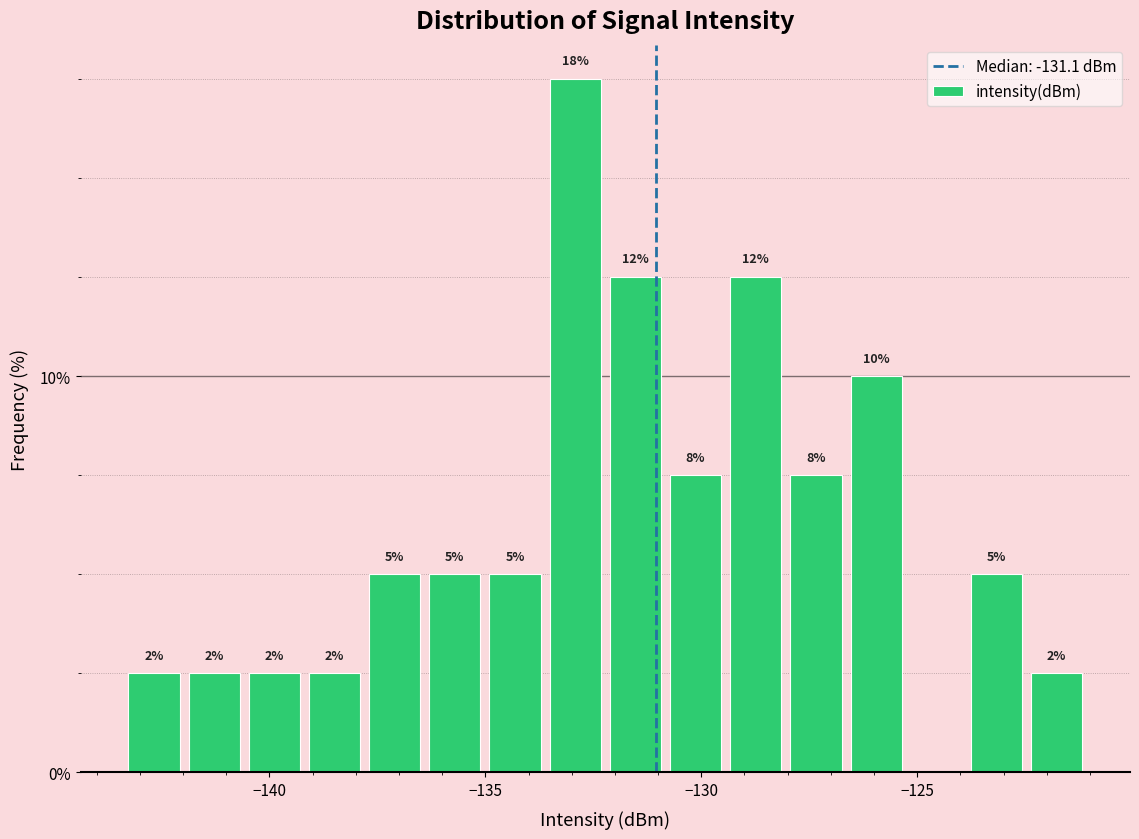

Read against the x-axis, roughly where is the centre of the tallest bar?

-133.0